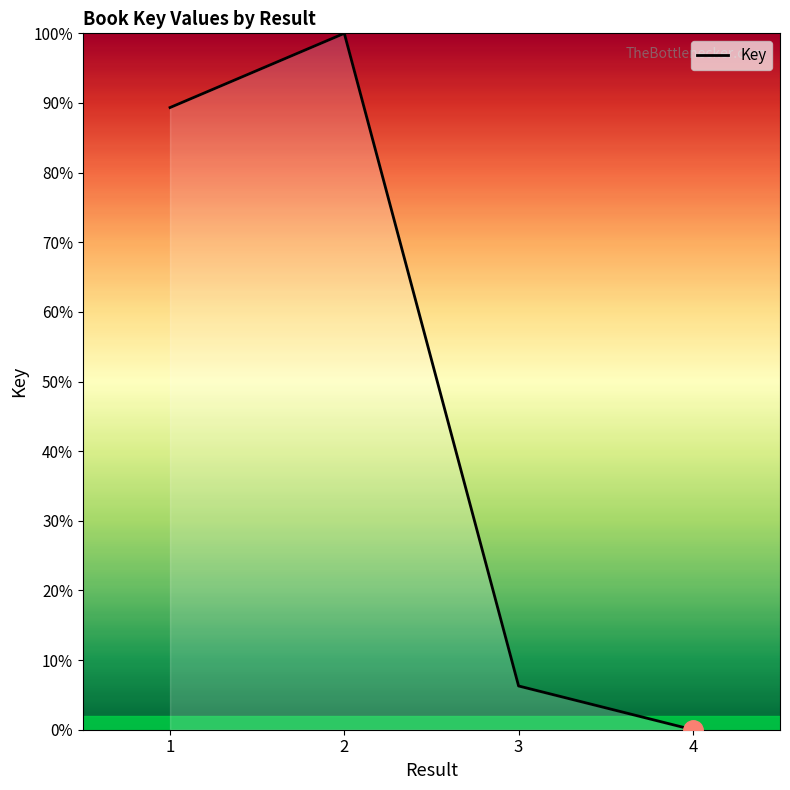

What is the difference between the maximum and minimum values?

100.0